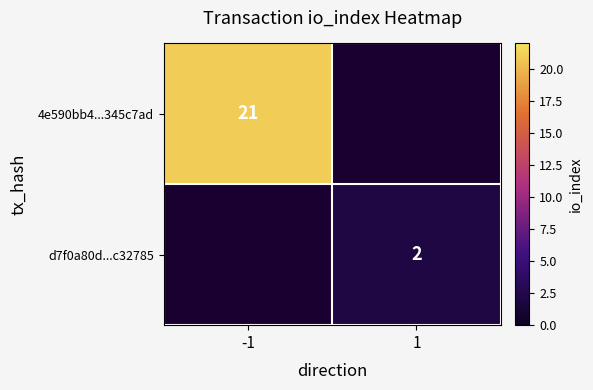

Count the number of categories in the chart.

2